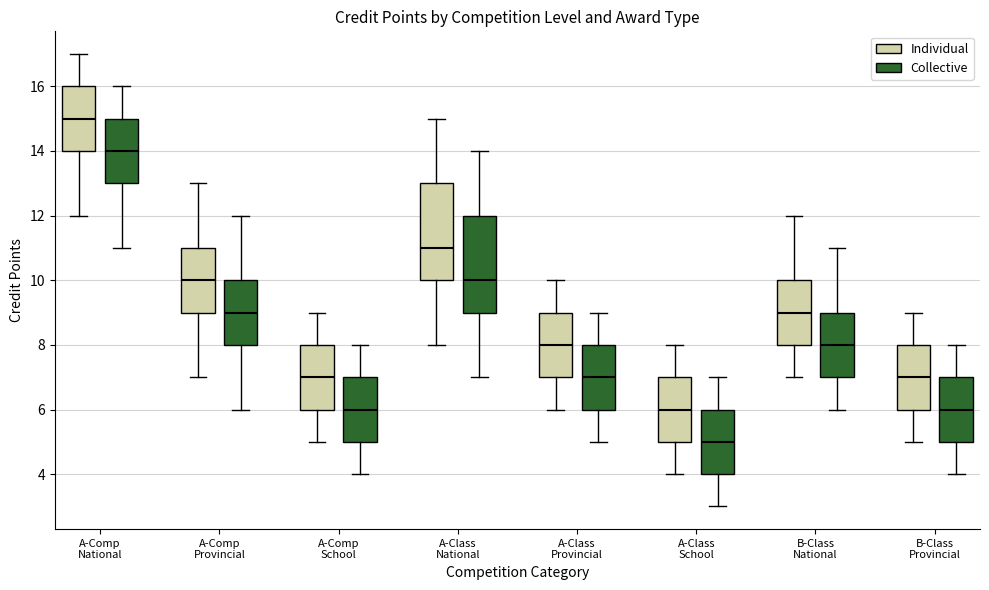

Reading left to right, read every box against the y-axis: the position of its median line, the range the box covers, and the ends of its whiskers. The values are not printed on the chart, so give them approximately, as read against the axis.

A-Comp National (Individual): median 15, box 14 to 16, whiskers 12 to 17
A-Comp National (Collective): median 14, box 13 to 15, whiskers 11 to 16
A-Comp Provincial (Individual): median 10, box 9 to 11, whiskers 7 to 13
A-Comp Provincial (Collective): median 9, box 8 to 10, whiskers 6 to 12
A-Comp School (Individual): median 7, box 6 to 8, whiskers 5 to 9
A-Comp School (Collective): median 6, box 5 to 7, whiskers 4 to 8
A-Class National (Individual): median 11, box 10 to 13, whiskers 8 to 15
A-Class National (Collective): median 10, box 9 to 12, whiskers 7 to 14
A-Class Provincial (Individual): median 8, box 7 to 9, whiskers 6 to 10
A-Class Provincial (Collective): median 7, box 6 to 8, whiskers 5 to 9
A-Class School (Individual): median 6, box 5 to 7, whiskers 4 to 8
A-Class School (Collective): median 5, box 4 to 6, whiskers 3 to 7
B-Class National (Individual): median 9, box 8 to 10, whiskers 7 to 12
B-Class National (Collective): median 8, box 7 to 9, whiskers 6 to 11
B-Class Provincial (Individual): median 7, box 6 to 8, whiskers 5 to 9
B-Class Provincial (Collective): median 6, box 5 to 7, whiskers 4 to 8